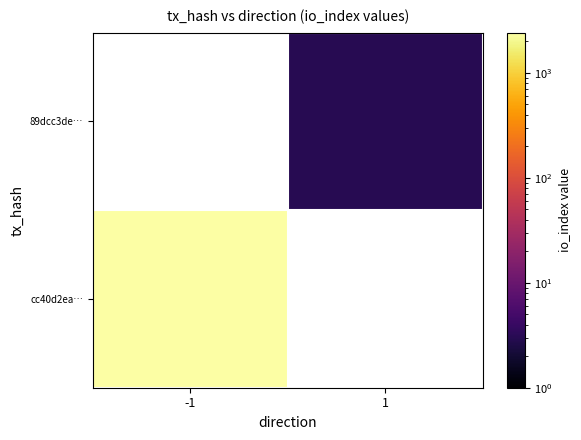

The 89dcc3de… series shows 3.0 at 1. True or false?

True